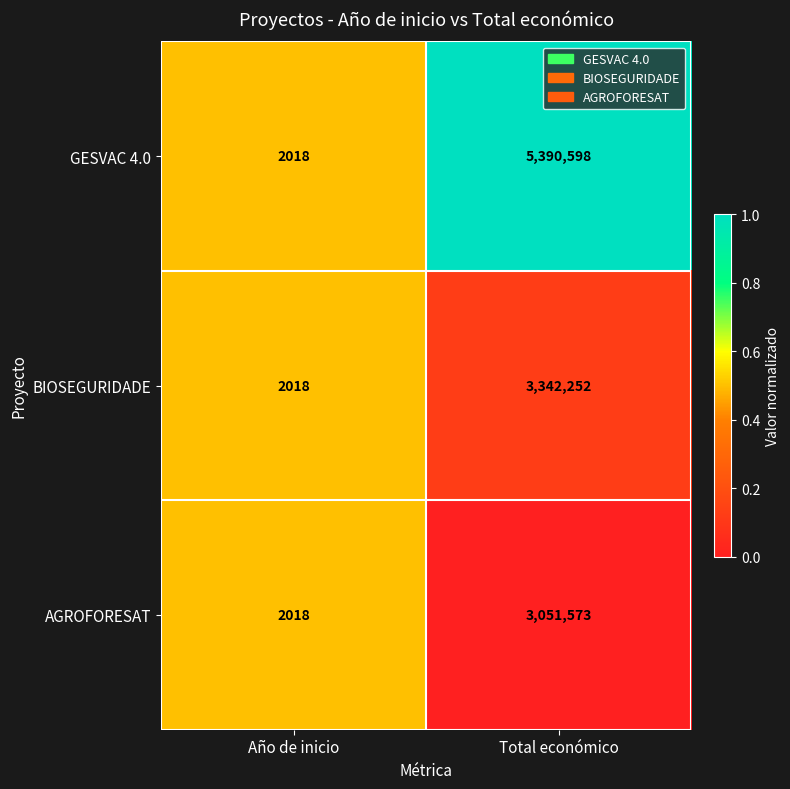

Read the AGROFORESAT value at Año de inicio, to the nearest 50.

2000